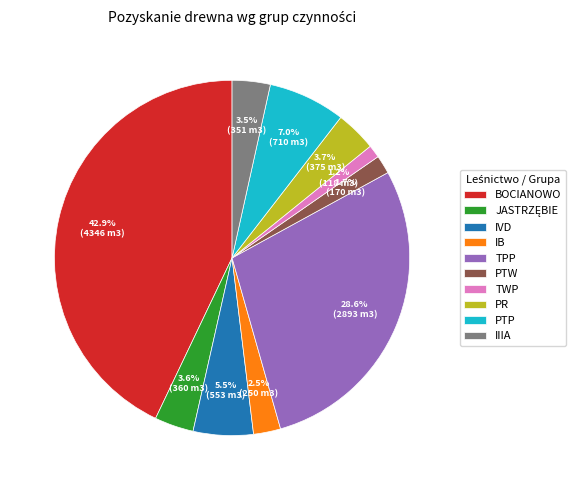

To the nearest percent, what percentage of the pie is PTP?

7%